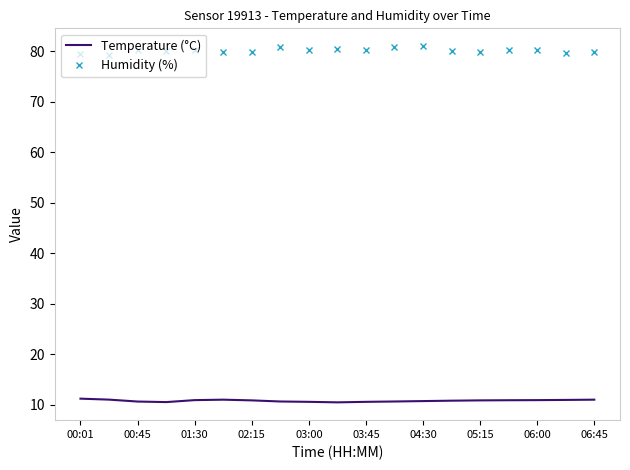

Which series has the largest total across all categories?

Humidity (%)